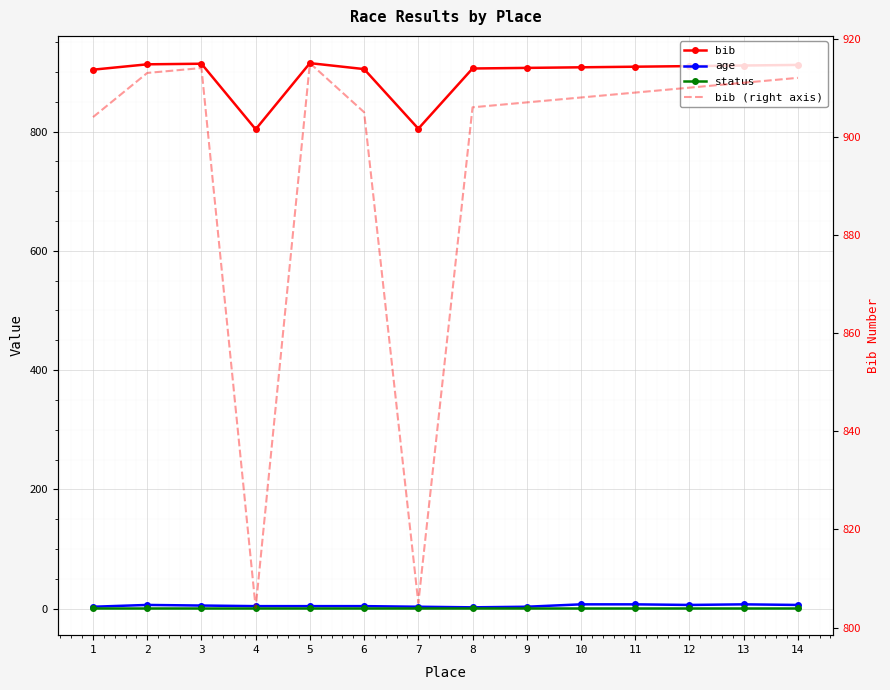

True or false: age and status intersect in this chart.

False